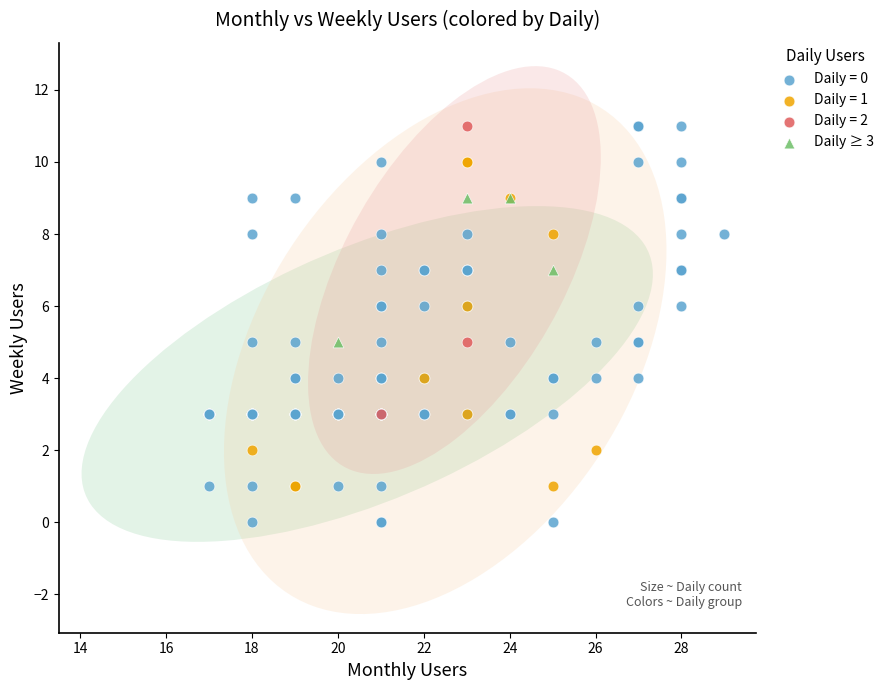

Which series reaches the minimum Y coordinate?

Daily = 0